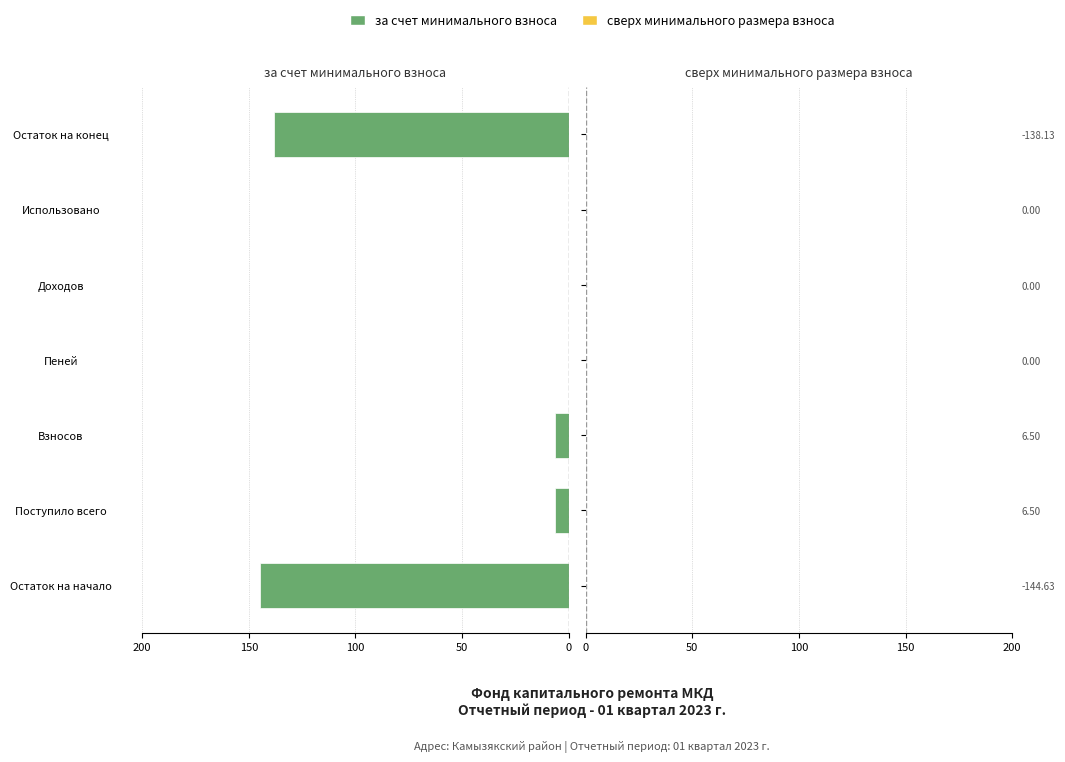

What is the approximate value at Остаток на конец?

138.1